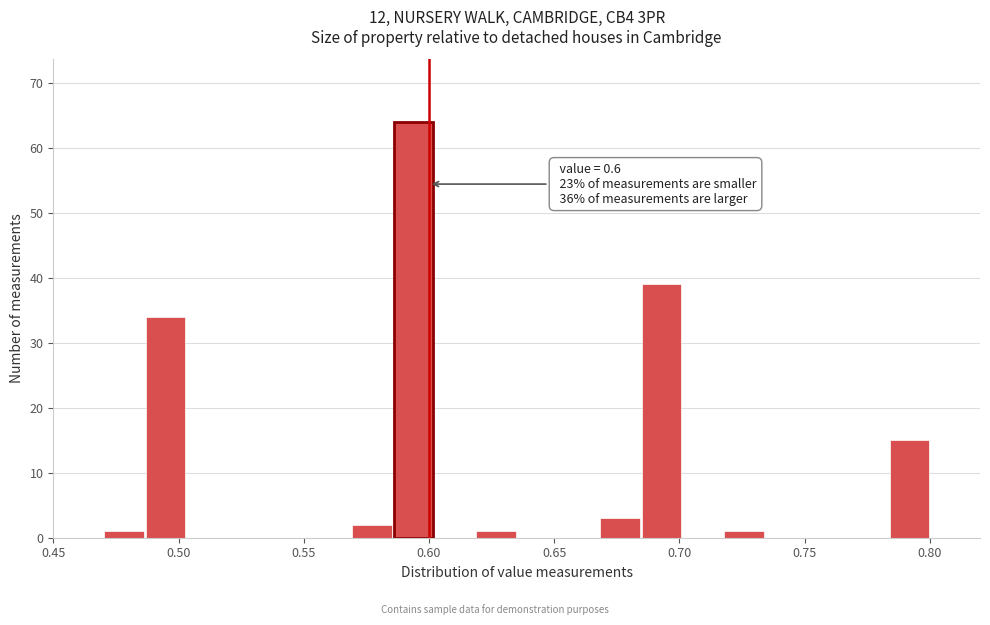

Around what value on the x-axis is the tallest bar? Give the approximate position of its centre, as read against the axis.

0.595